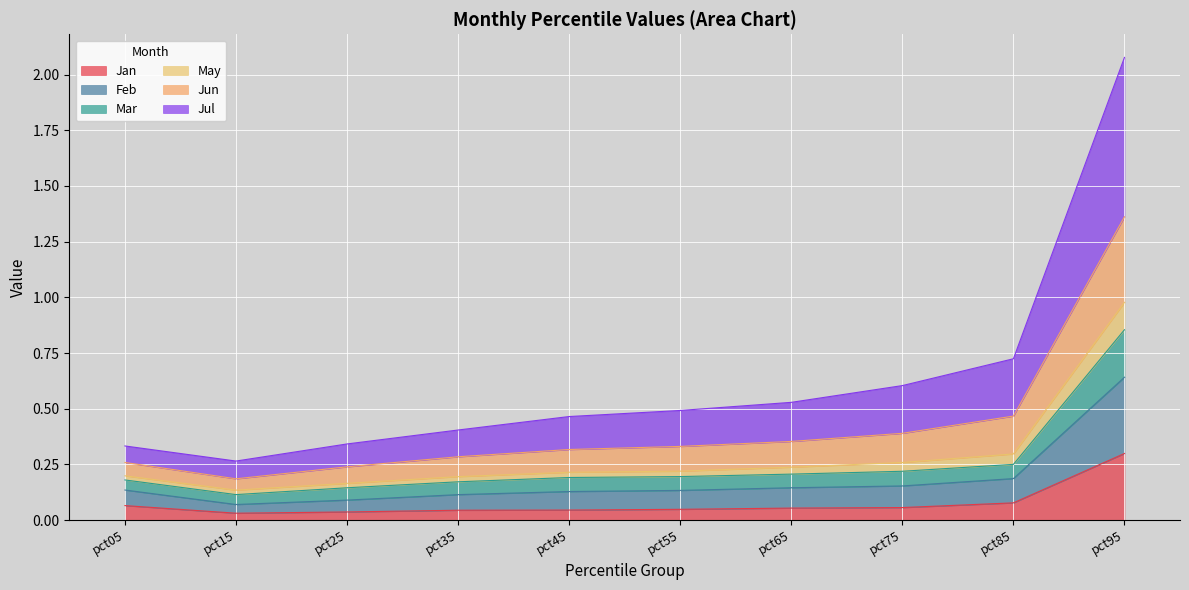

Which category has the highest value in the Jul series?

pct95